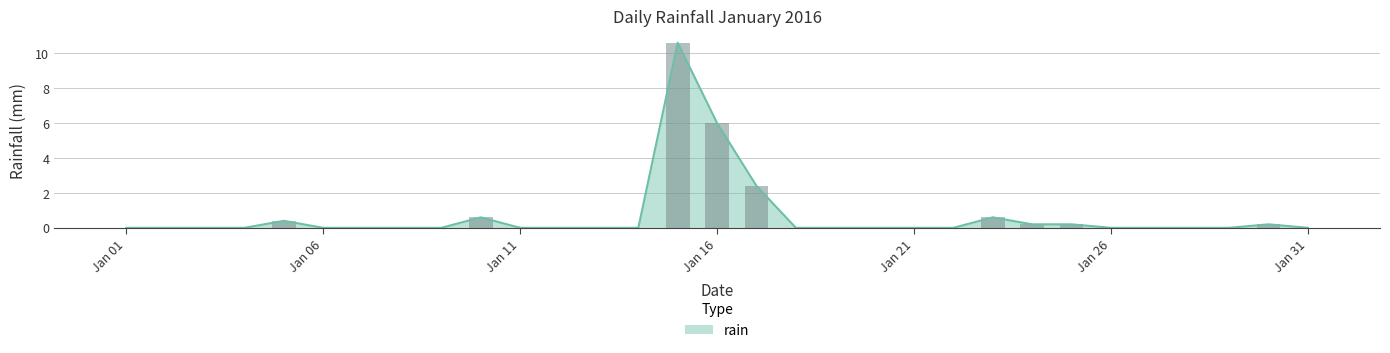

At which label is rain closest to 5?

Jan 16